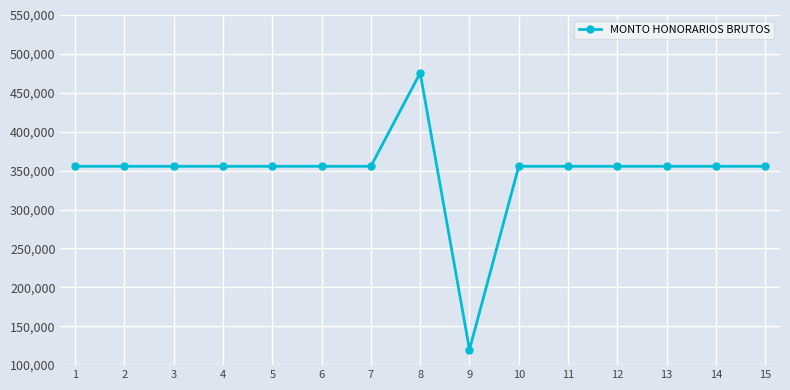

Reading left to right, what are all the values shown in this chart?

355555	355555	355555	355555	355555	355555	355555	475555	120000	355555	355555	355555	355555	355555	355555